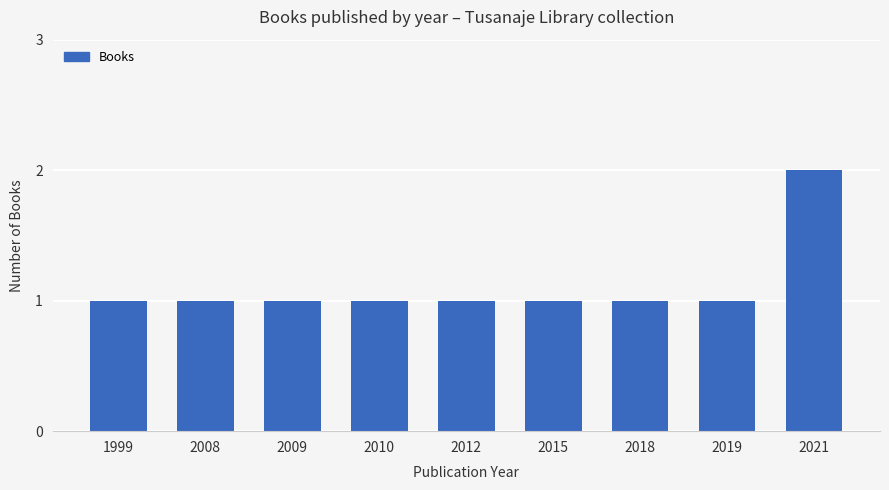

Does the chart contain any negative values?

No